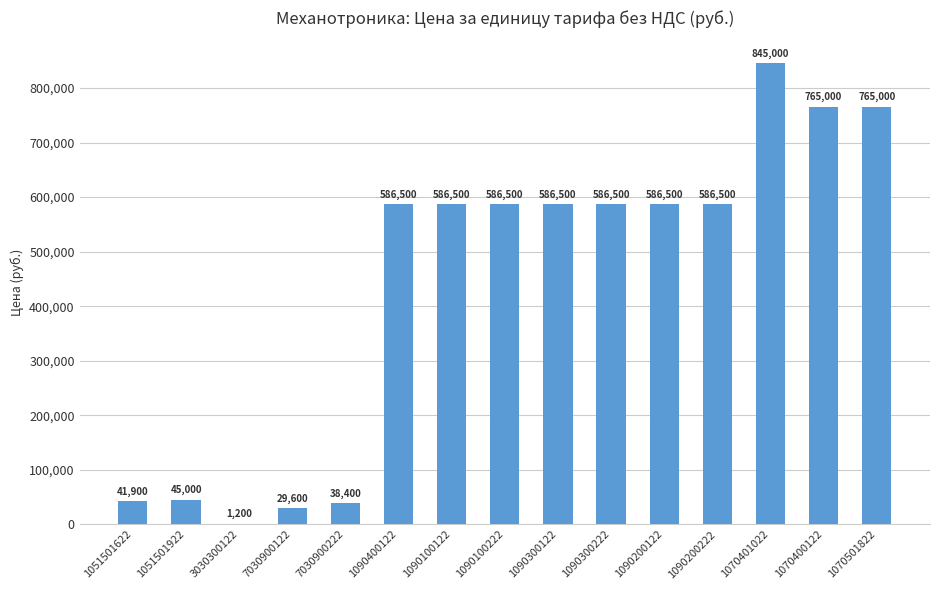

Count the number of categories in the chart.

15